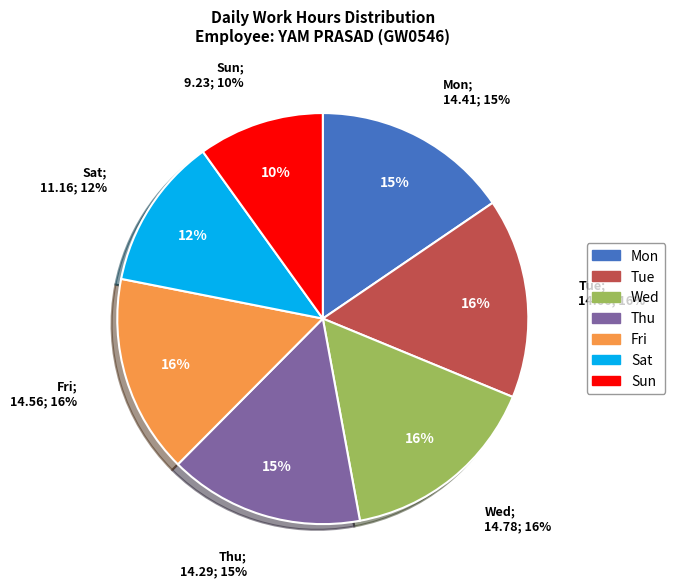

True or false: Fri accounts for 27% of the total.

False